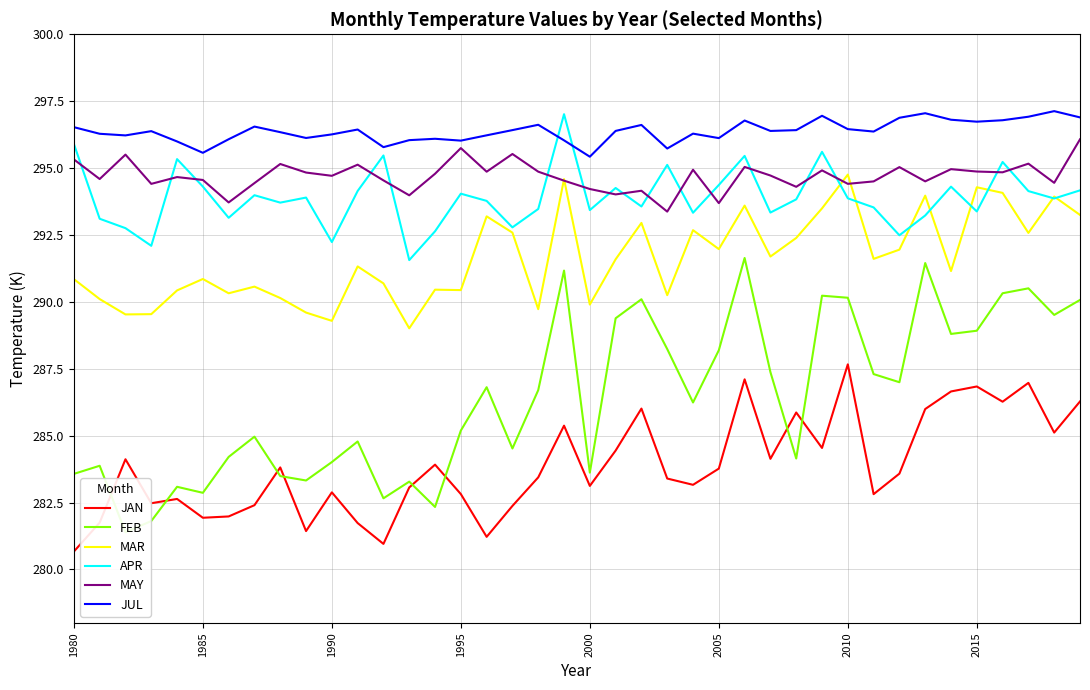

Which series has the widest spread of values?

FEB